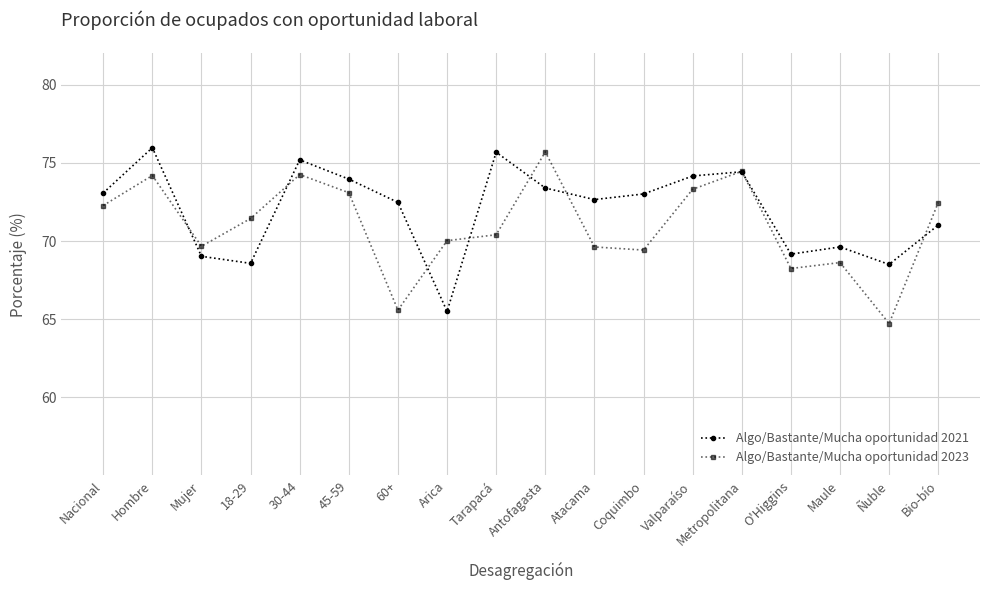

At which category does the chart reach its peak across all series?

Hombre